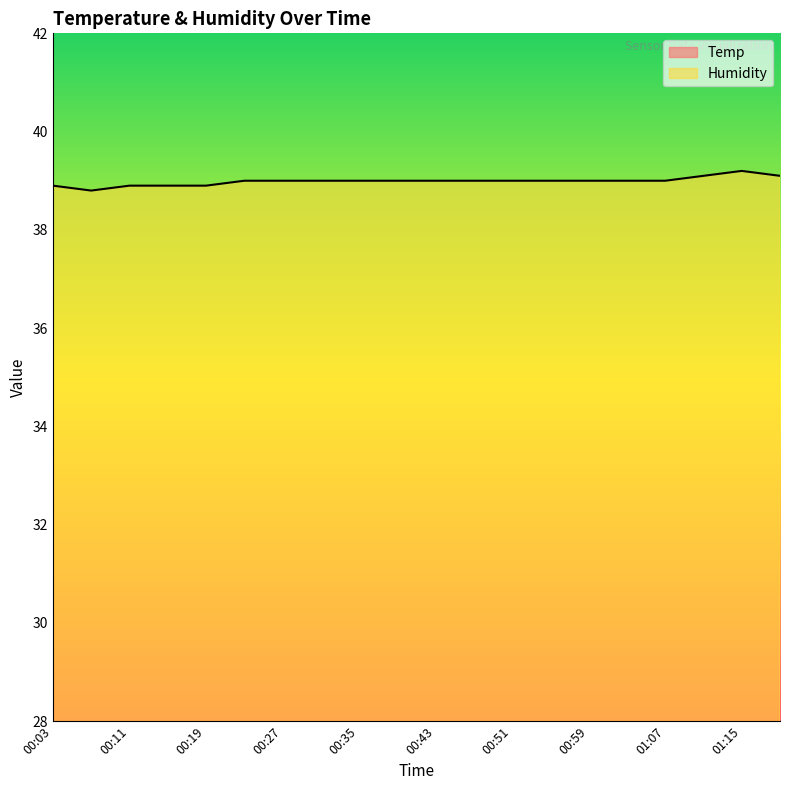

What is the difference between the highest and lowest values at 01:11?

23.1